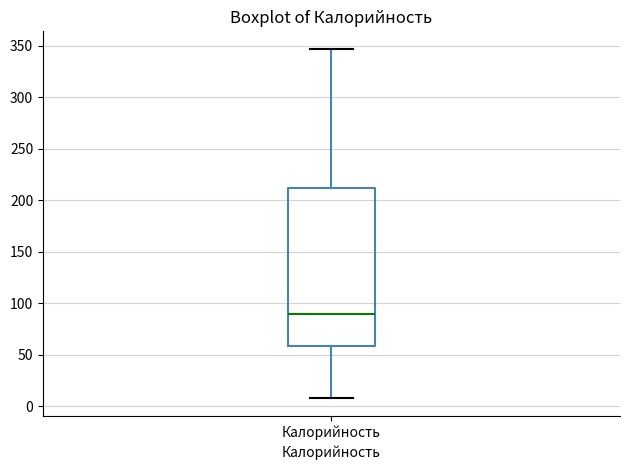

Where is the upper edge of the box for Калорийность on the y-axis? The values are not printed on the chart, so give them approximately, as read against the axis.

210